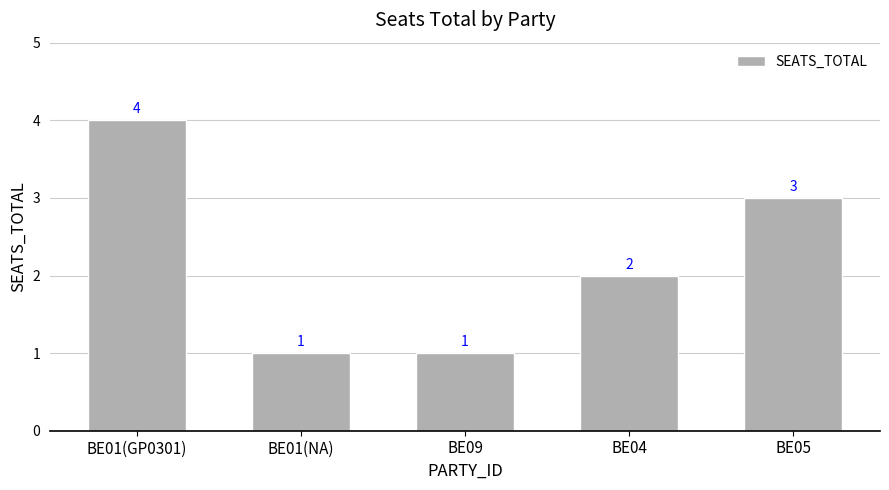

The chart shows a value of 1 at BE05. True or false?

False